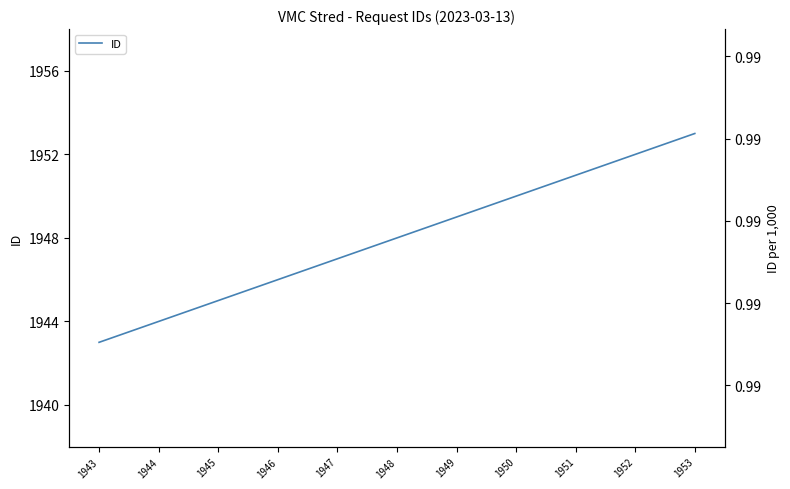

Between 1943 and 1953, which is larger?

1953